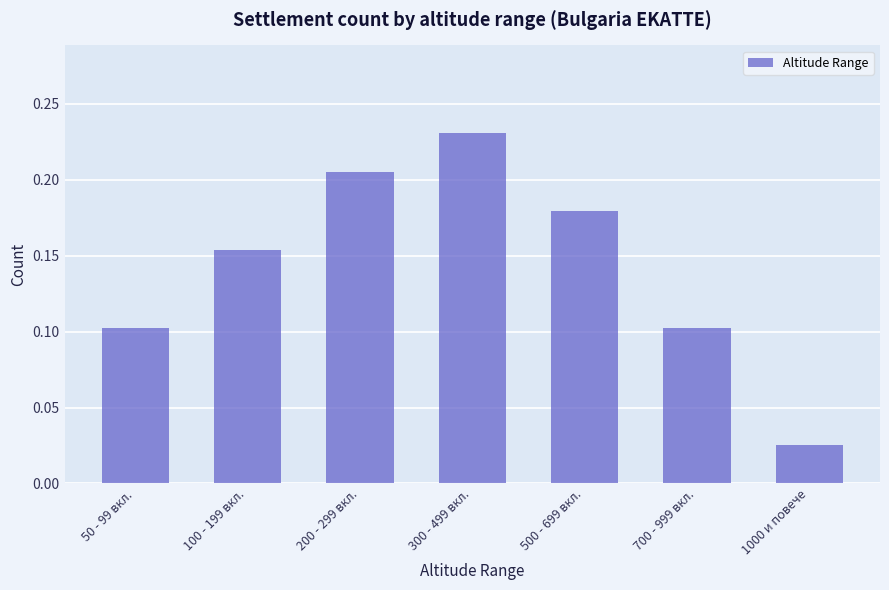

What is the sum of all values?

1.0